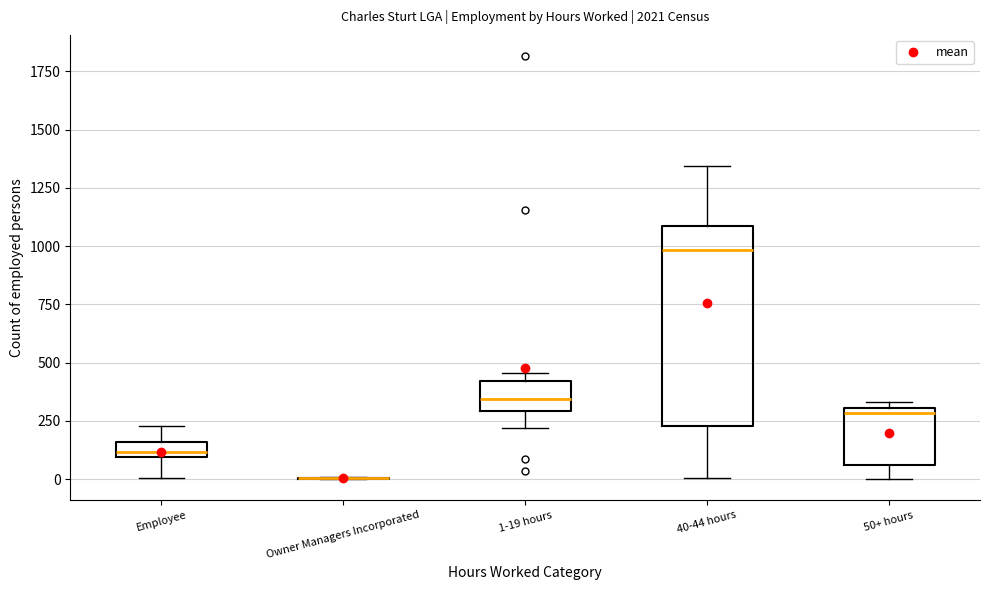

Where is the upper edge of the box for Employee on the y-axis? The values are not printed on the chart, so give them approximately, as read against the axis.

150